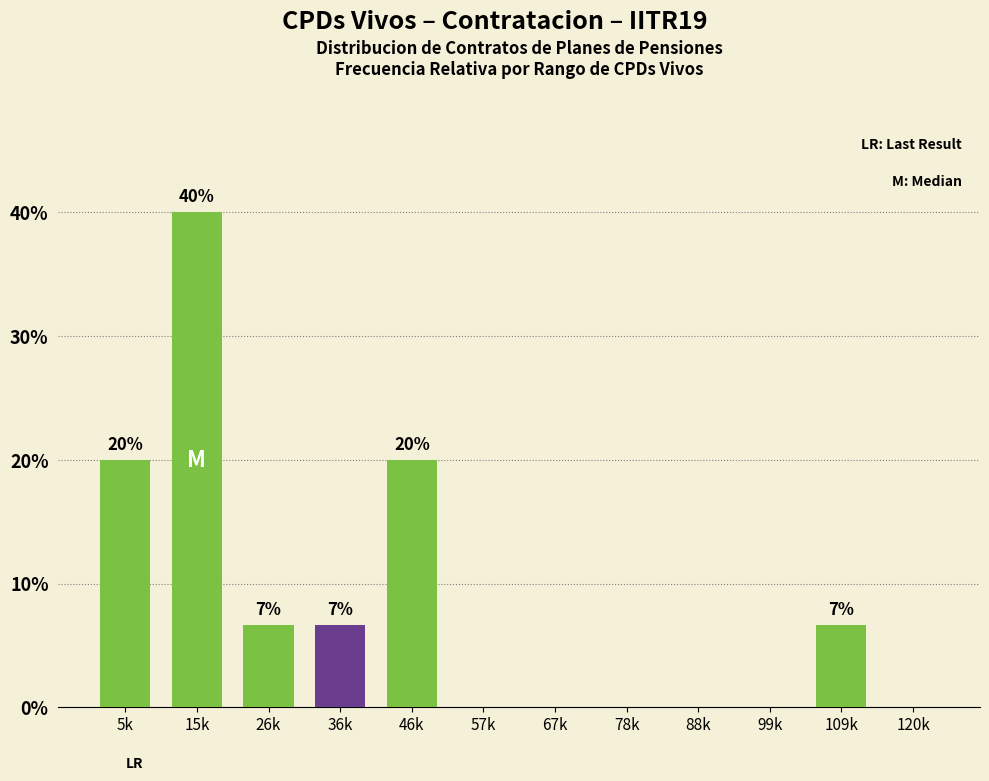

Which category has the highest value across all series?

15k